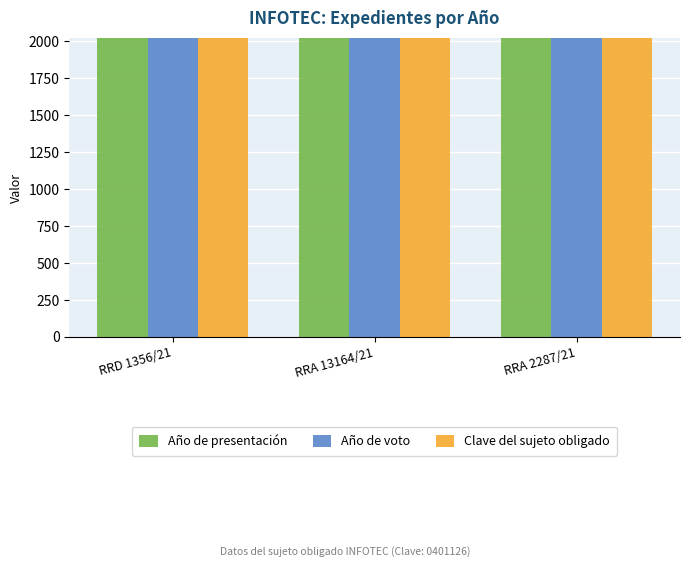

Which series changed the most between RRD 1356/21 and RRA 13164/21?

Año de voto